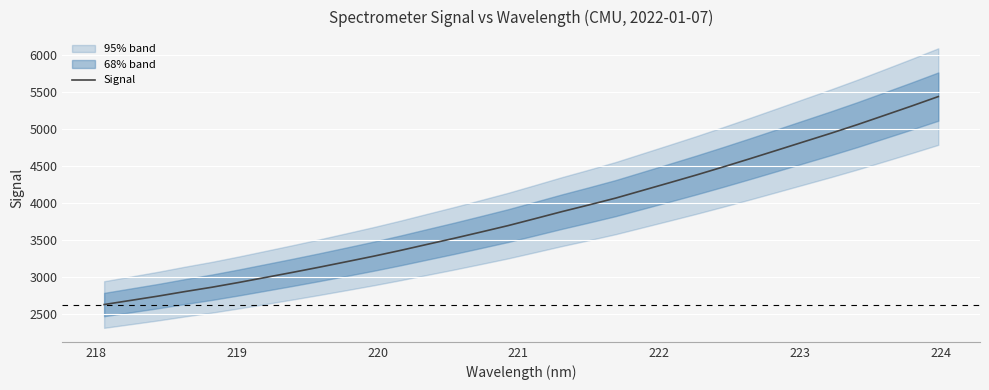

Reading left to right, list all the values displayed in this chart.

2623.9	2680.5	2737.5	2799.1	2857.6	2922.2	2990.2	3058.6	3129.2	3202.2	3276.3	3354.6	3436.8	3518.5	3603.4	3689.6	3783.5	3878.5	3968.5	4061.3	4165.1	4268.7	4373.5	4482.4	4594.1	4708.0	4822.4	4936.5	5055.0	5179.2	5304.1	5432.4